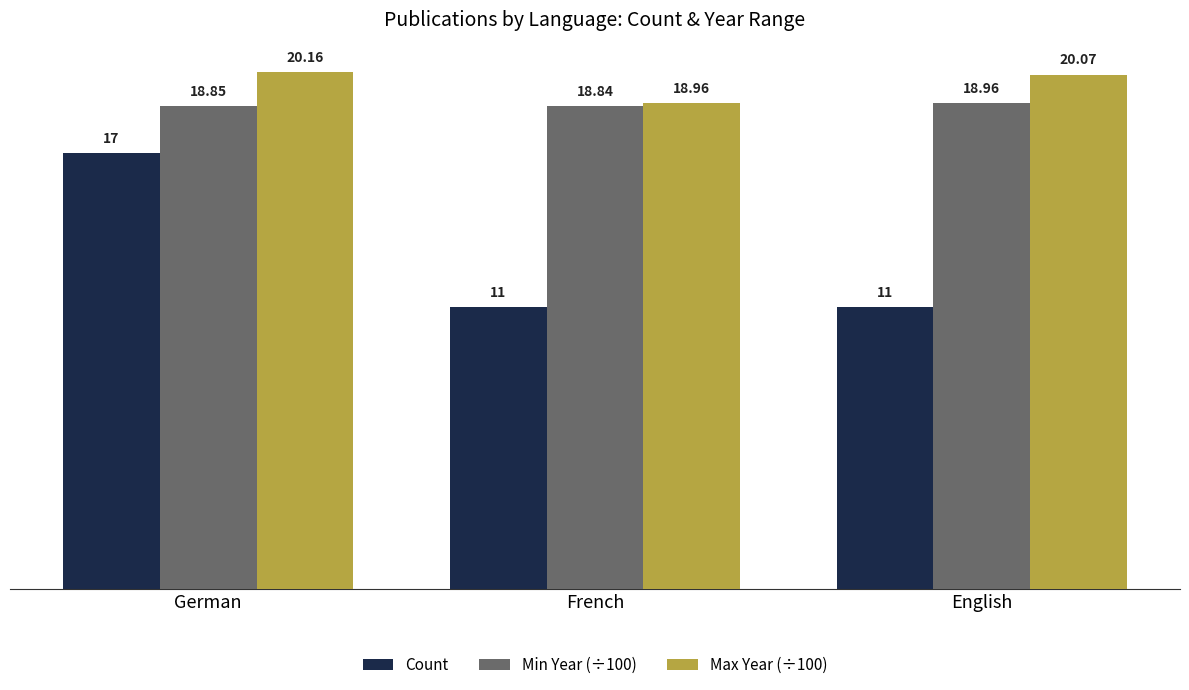

At which label does Count reach its peak?

German